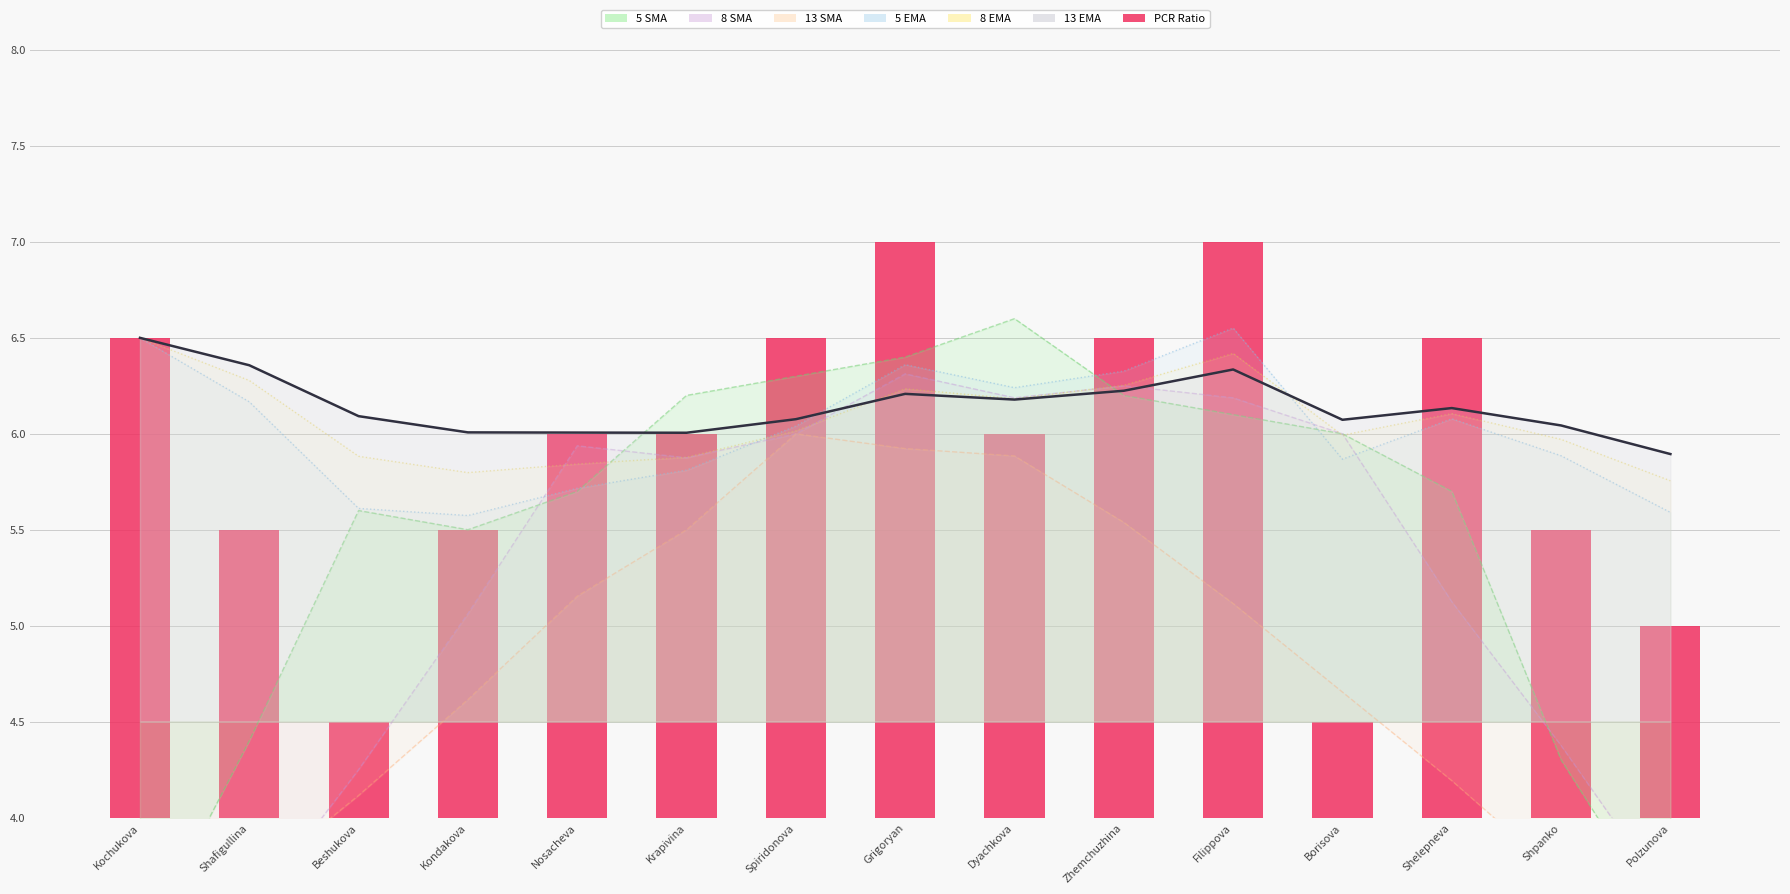

How many bars are there in total?

15